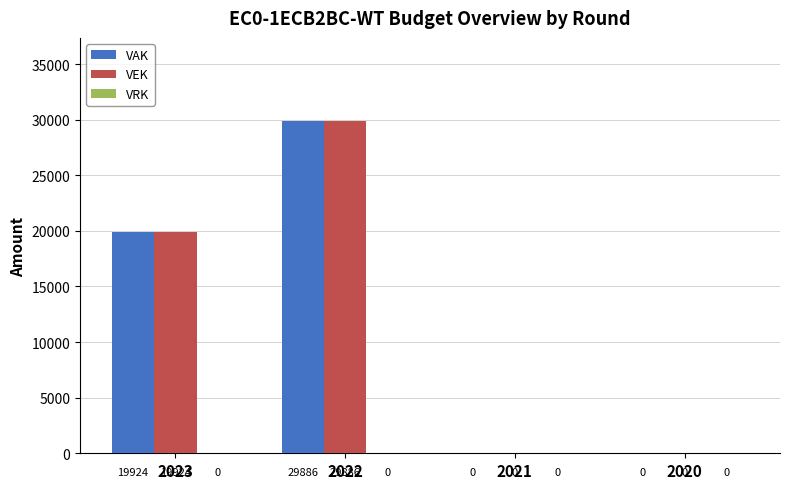

At which label does VAK reach its peak?

2022